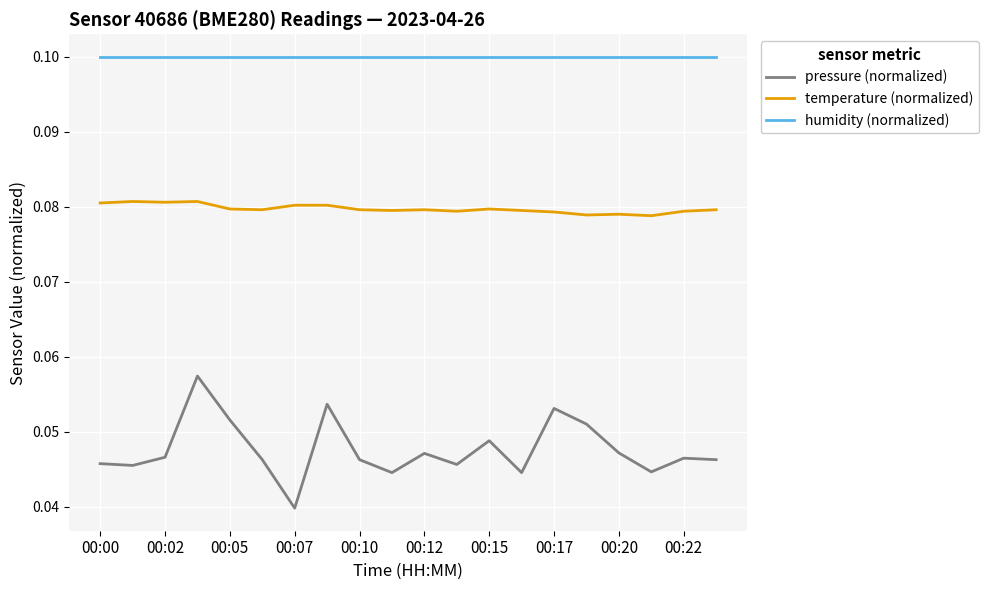

True or false: humidity (normalized) and pressure (normalized) cross at least once.

False